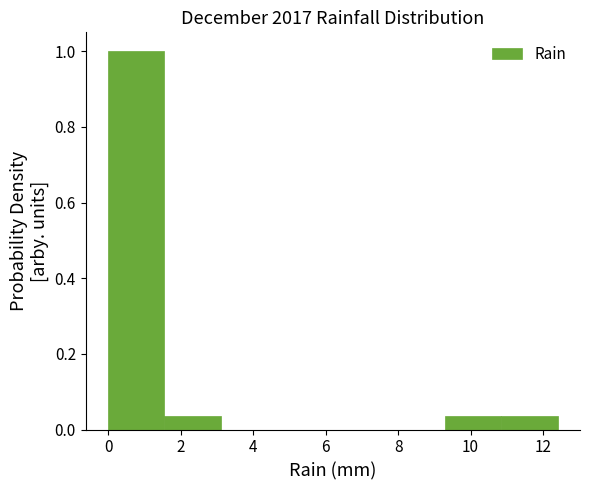

Over which range of the x-axis is the bar tallest?

0.00 to 1.55